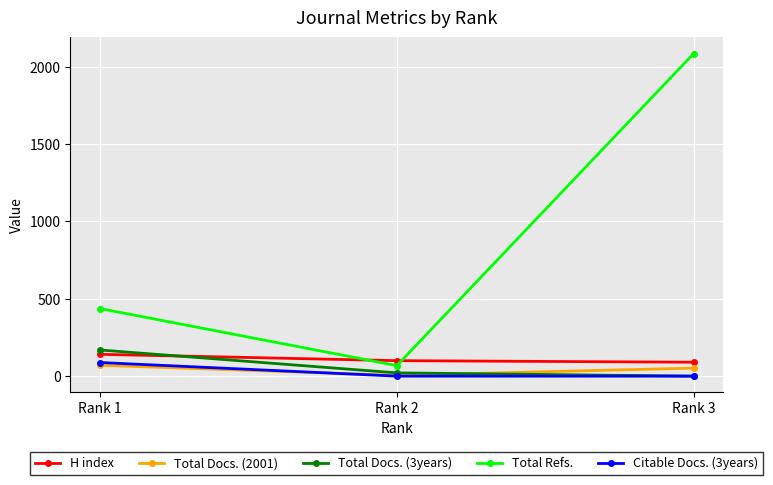

What is the spread (max minus min) of values at Rank 2?

100